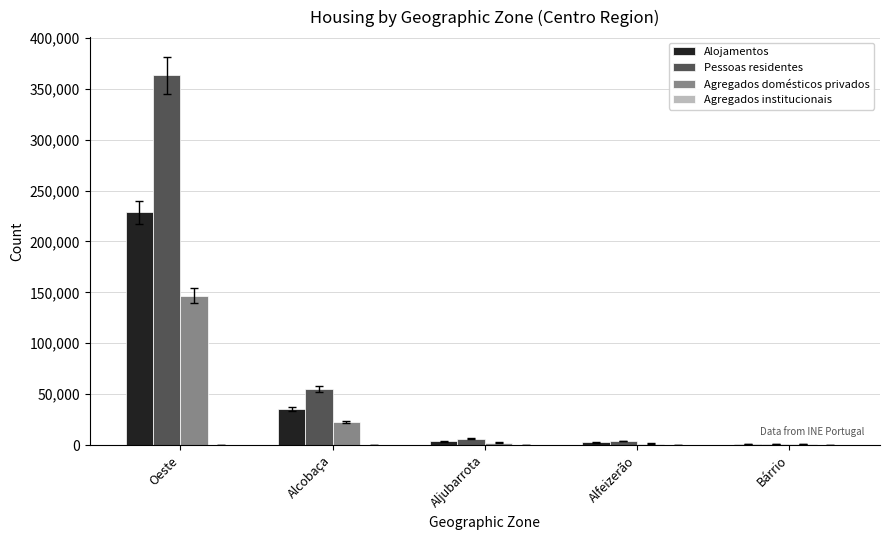

What is the average value of the Alojamentos series?

54232